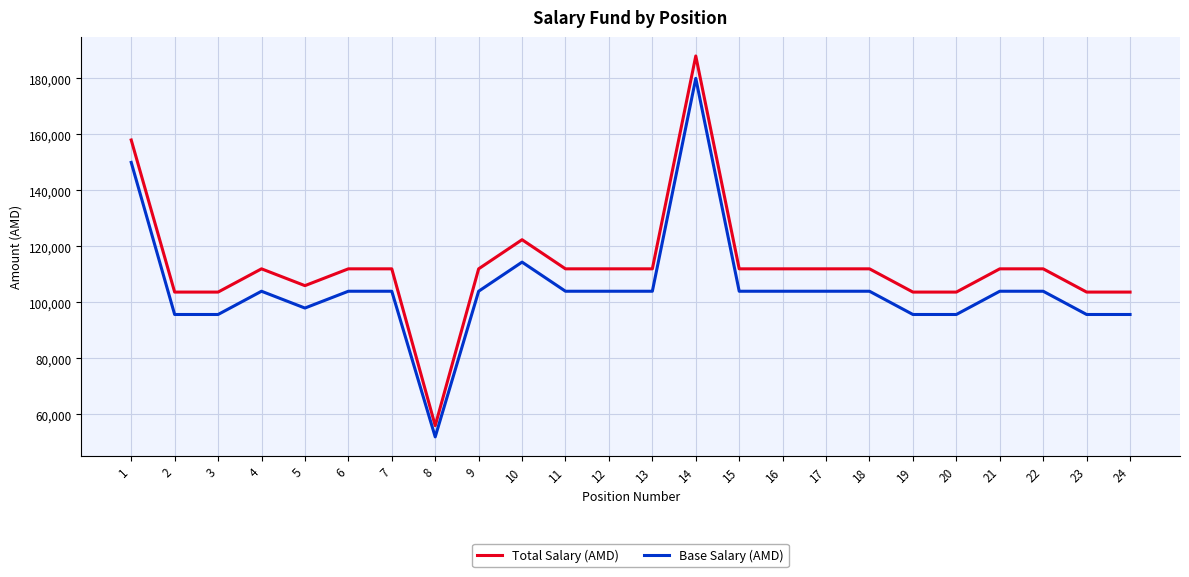

The value of Total Salary (AMD) at 23 is 60278. True or false?

False